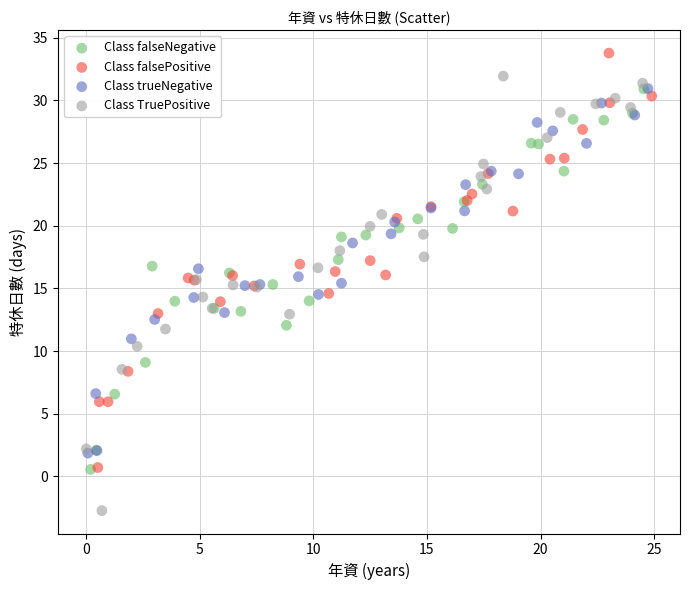

Which series contains the highest Y value?

Class falsePositive